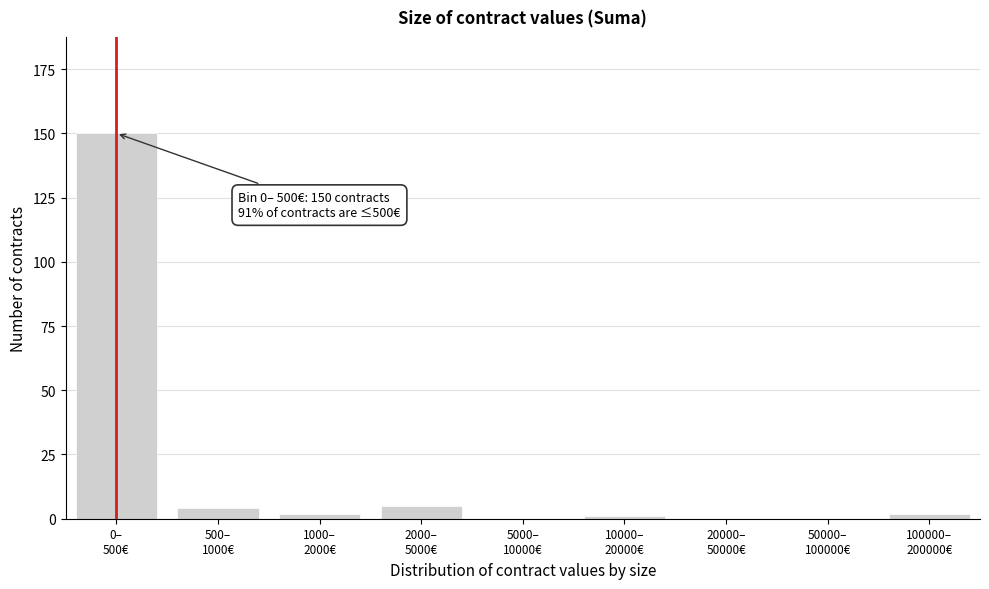

What is the sum of all values?

164